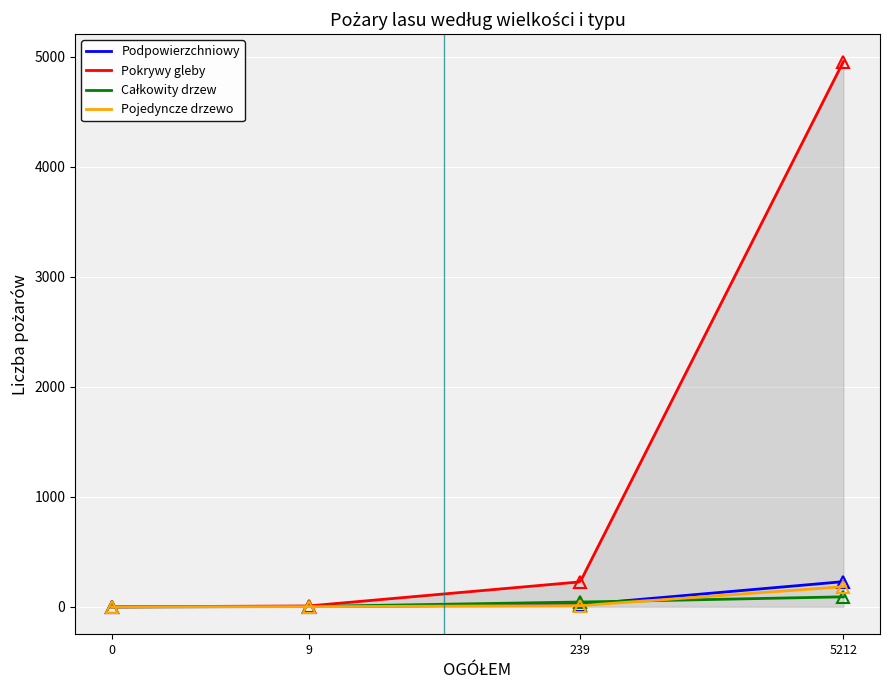

How many values in Pokrywy gleby are above zero?

3